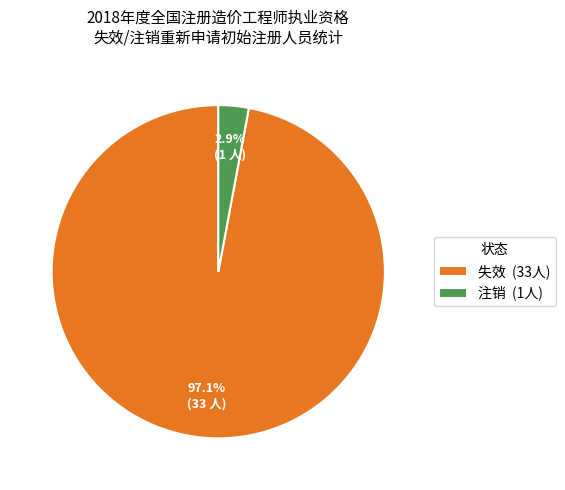

Count the number of slices in the pie.

2